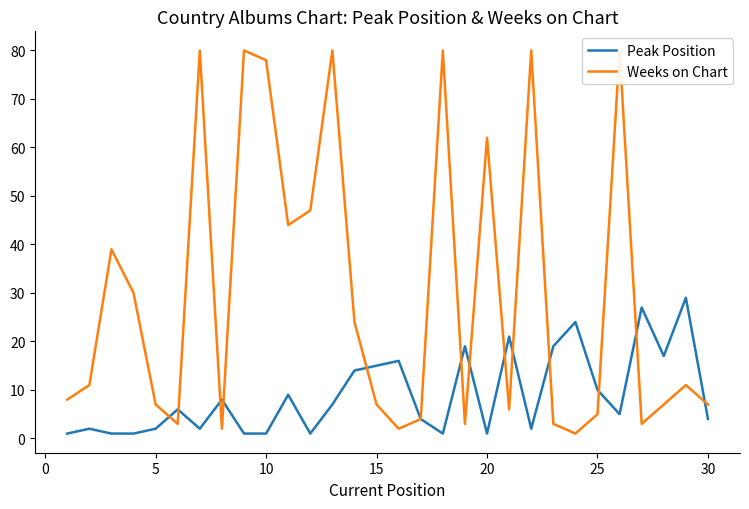

What is the maximum value for Peak Position?

29